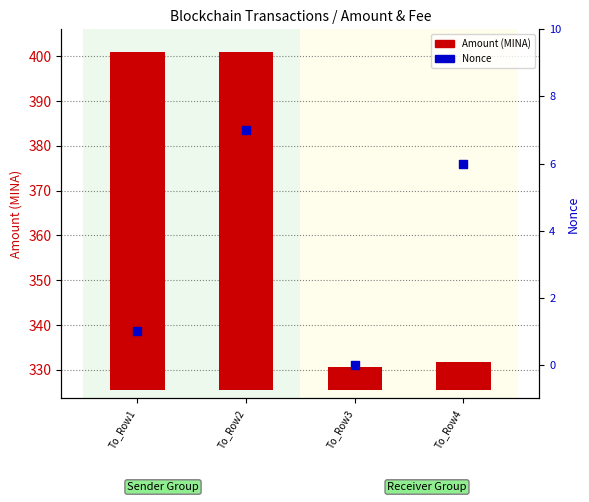

Which series reaches the maximum Y coordinate?

Amount (MINA)